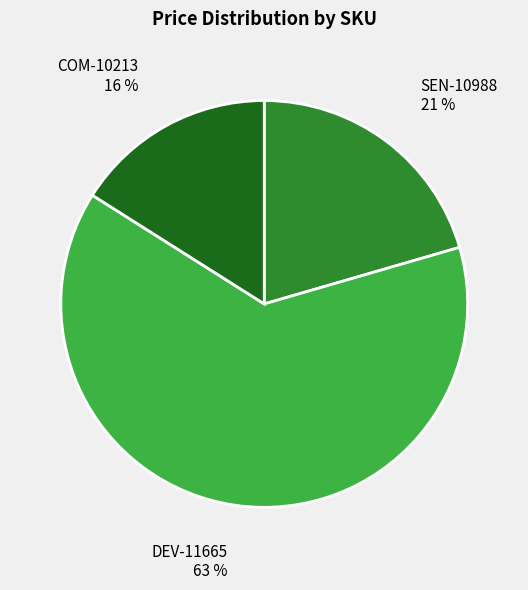

Which slice is the largest?

DEV-11665